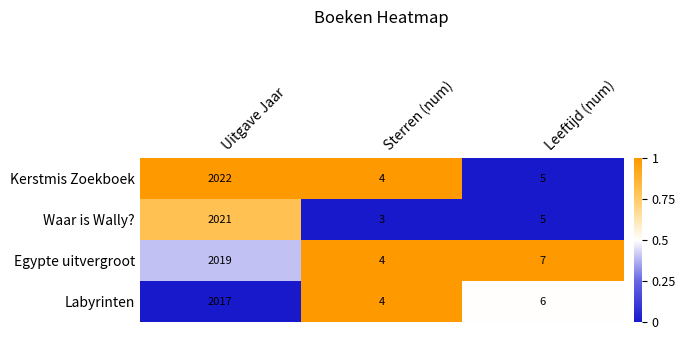

What is the difference between the highest and lowest values at Leeftijd (num)?

2